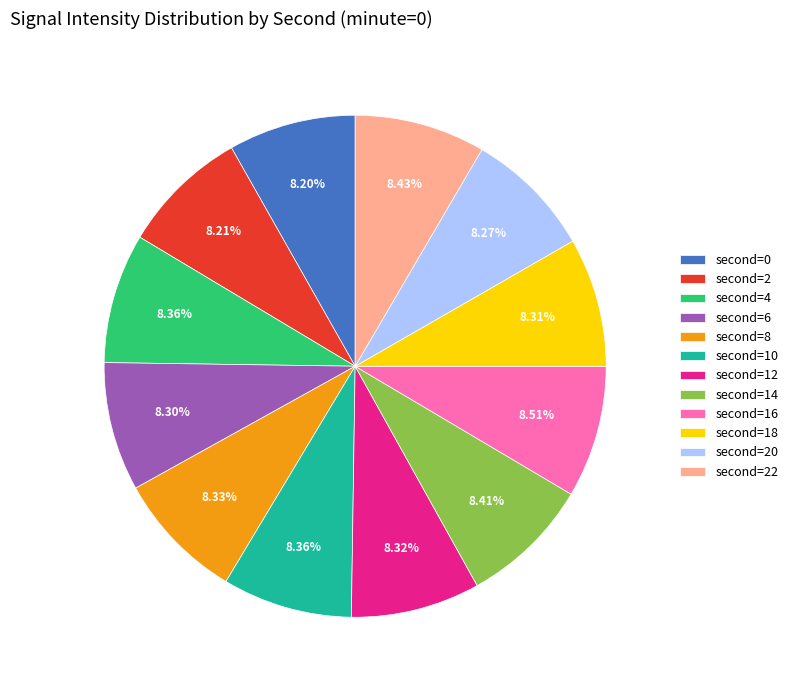

Is there a majority slice in this chart?

No